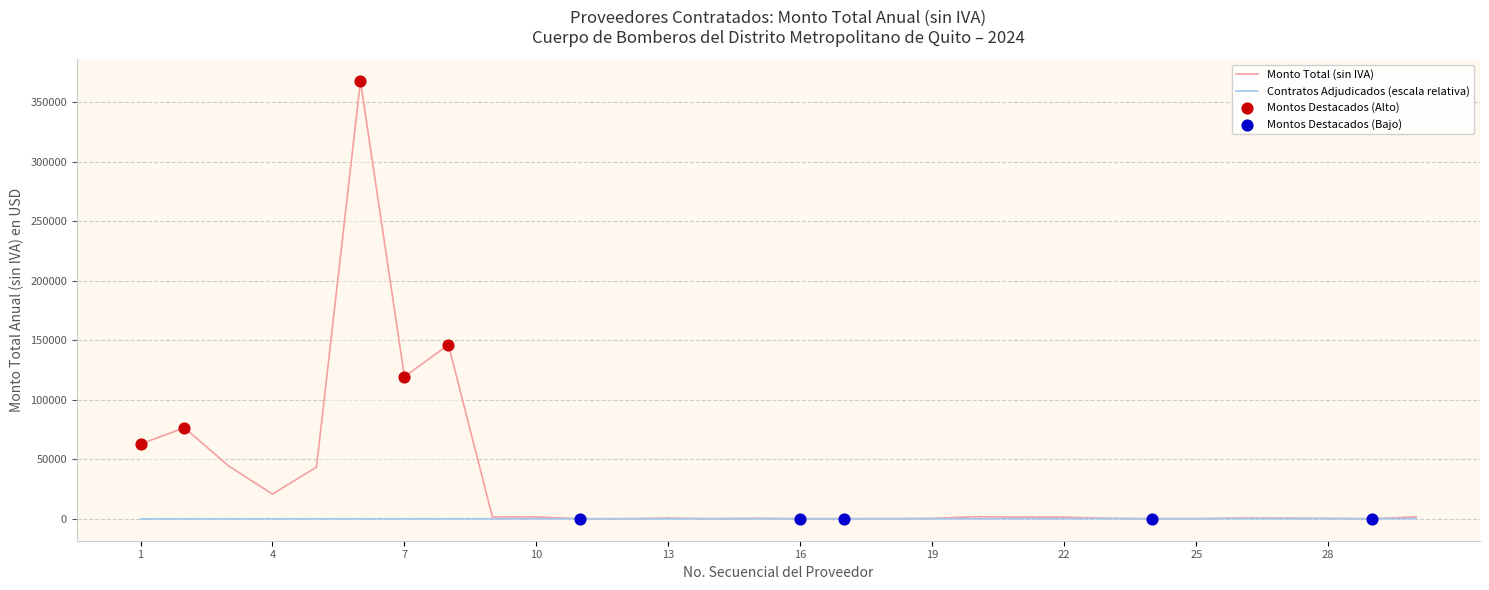

What is the ratio of the value at 17 to the value at 18?

0.5